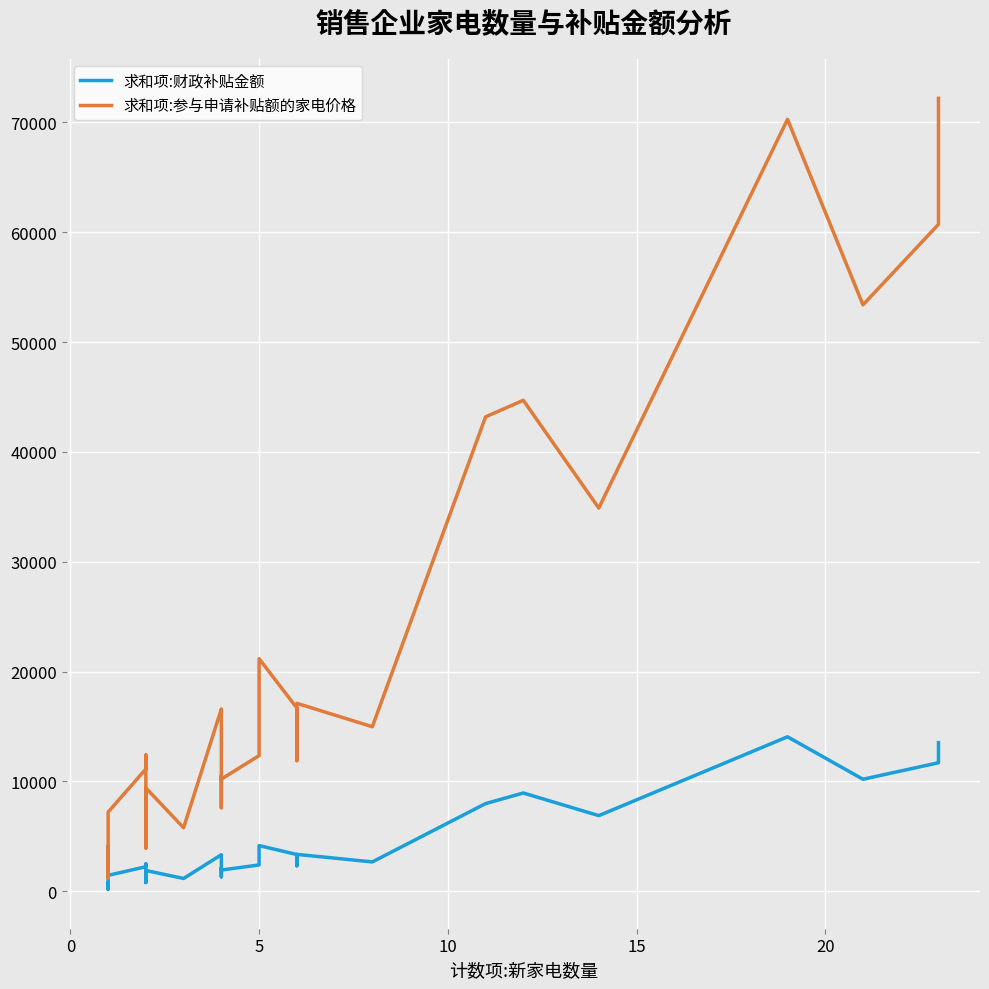

Reading left to right, transcribe all the data shown in this chart.

求和项:财政补贴金额: 299.8	579.8	179.8	519.8	450.0	499.8	519.8	294.0	820.0	759.8	314.9	254.8	1439.8	2224.8	2479.6	785.0	1879.6	1154.6	3317.8	3229.2	2459.2	1304.3	2099.2	1923.0	2386.6	2919.0	4151.4	3336.4	2311.8	3350.7	2661.7	7973.0	8940.0	6876.9	14056.8	10190.0	11694.0	13520.9
求和项:参与申请补贴额的家电价格: 1499.0	2899.0	1199.0	2599.0	2250.0	2499.0	2599.0	1960.0	4100.0	3799.0	2099.0	1699.0	7199.0	11124.0	12398.0	3925.0	9398.0	5773.0	16589.0	16146.0	12296.0	7596.0	10496.0	10203.0	12345.0	14595.0	21169.0	16682.0	11884.0	17106.0	14973.0	43189.0	44700.0	34884.0	70284.0	53387.0	60725.0	72197.0